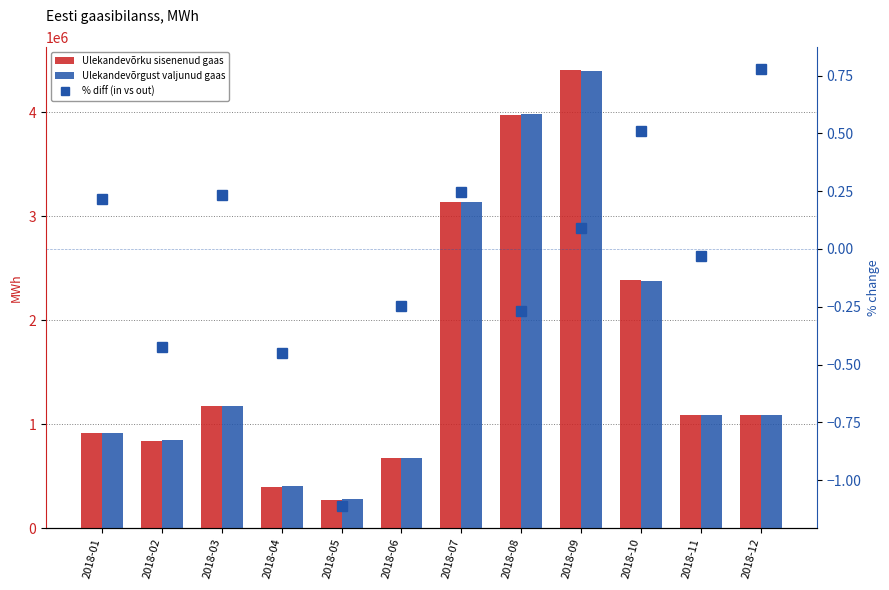

List the labels in order of % diff (in vs out) value, smallest first.

2018-05, 2018-04, 2018-02, 2018-08, 2018-06, 2018-11, 2018-09, 2018-01, 2018-03, 2018-07, 2018-10, 2018-12